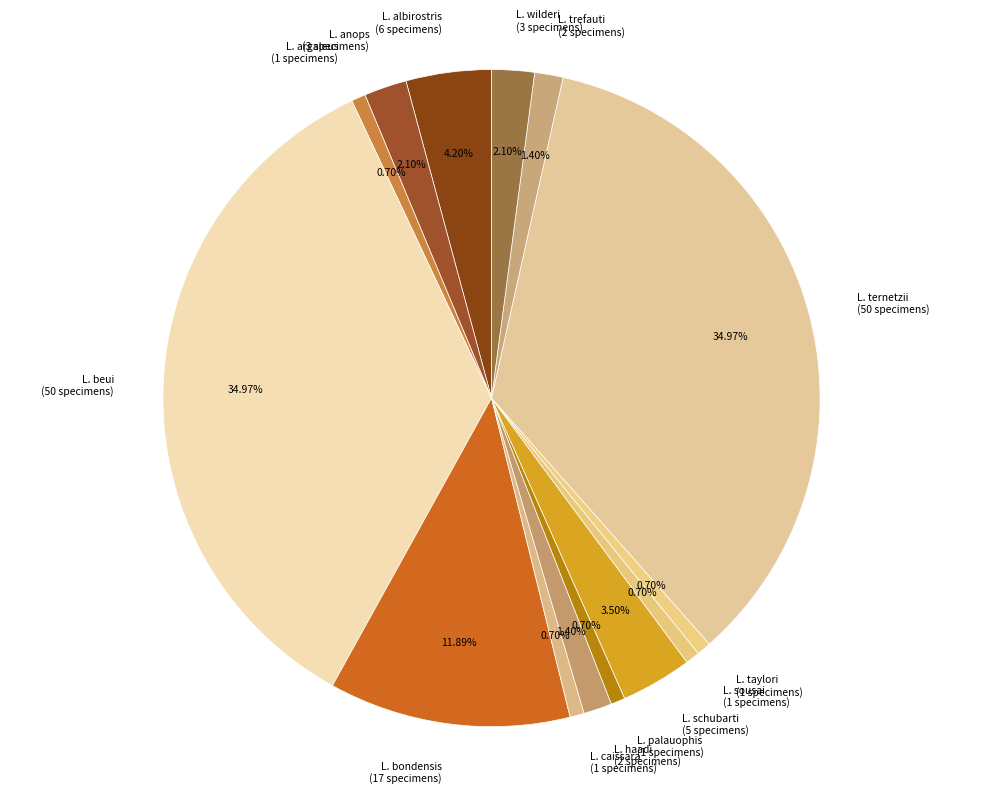

True or false: L. sousai accounts for 11% of the total.

False